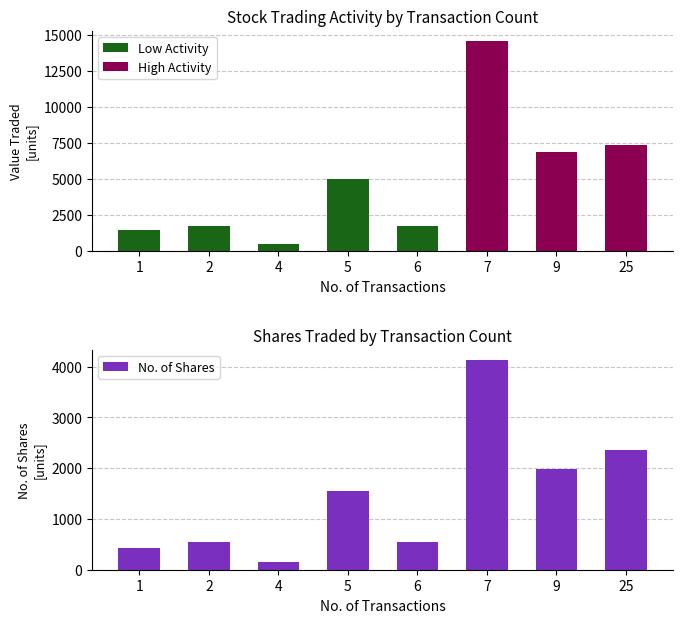

How many bars are there in total?

16